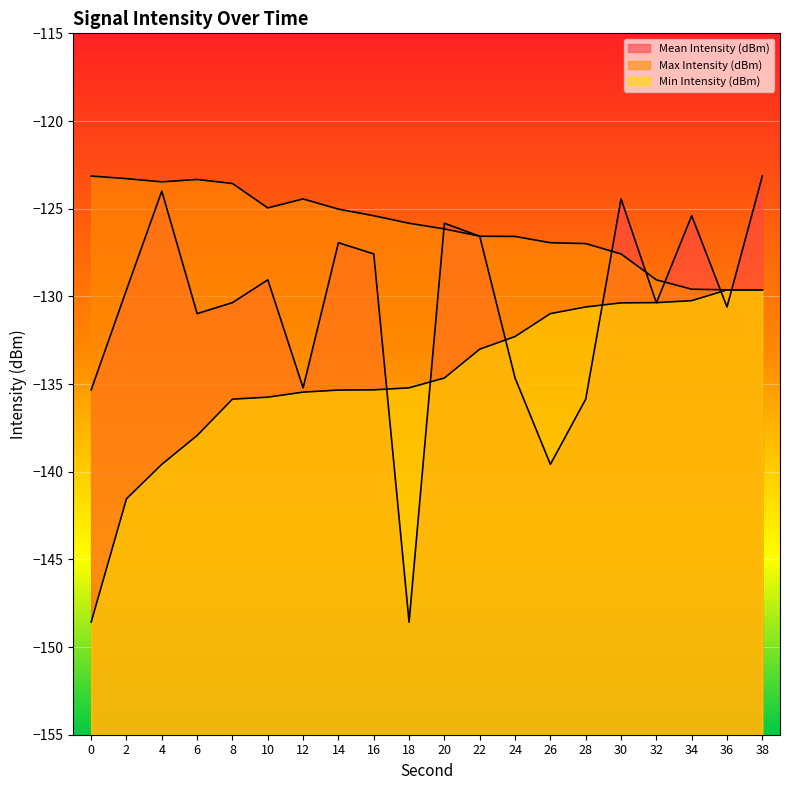

Which label corresponds to the smallest value in the chart?

18